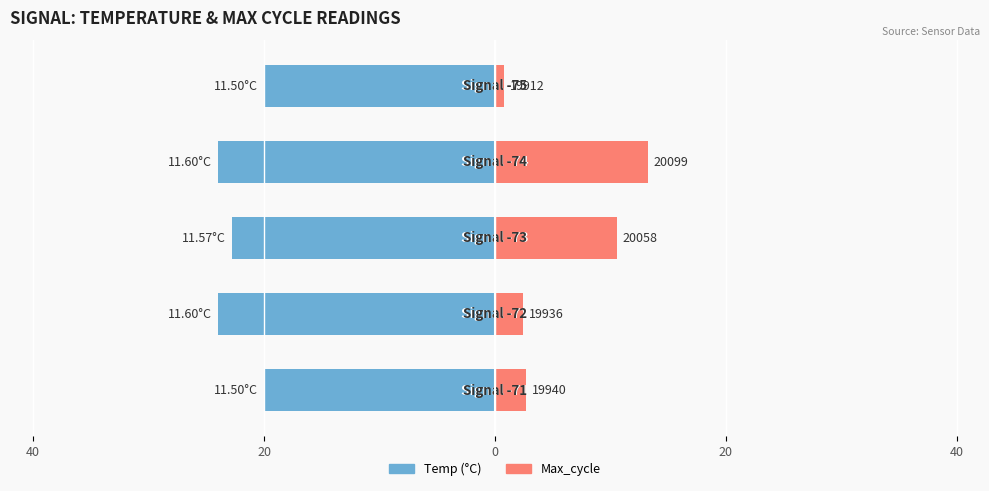

Reading left to right, extract all data points from this chart.

Temp: 40=-20.0	20=-24.0	0=-22.8	20=-24.0	40=-20.0
Max_cycle: 40=2.7	20=2.4	0=10.5	20=13.3	40=0.8